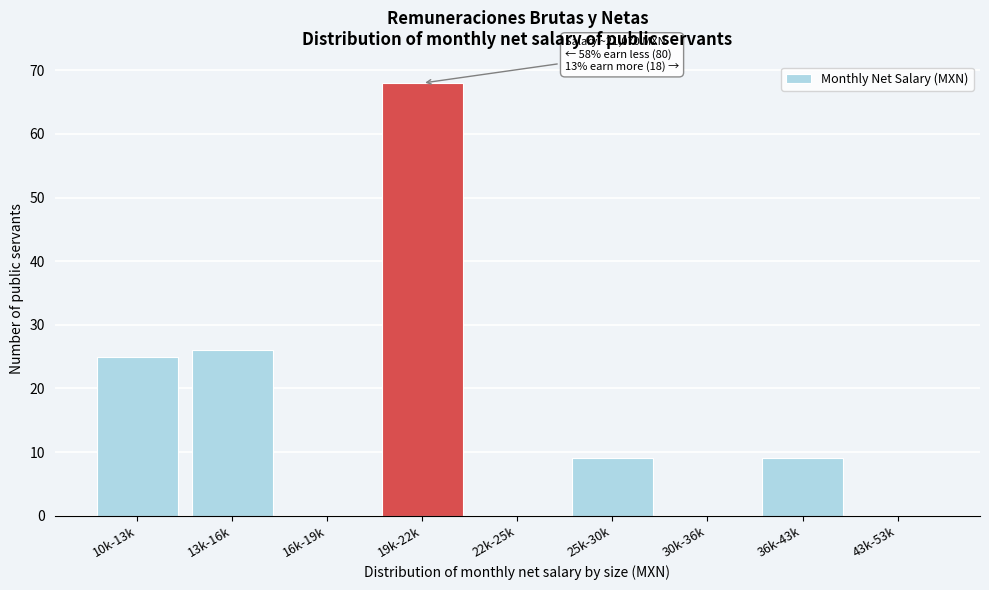

Reading left to right, transcribe all the data shown in this chart.

10k-13k=25	13k-16k=26	16k-19k=0	19k-22k=68	22k-25k=0	25k-30k=9	30k-36k=0	36k-43k=9	43k-53k=0